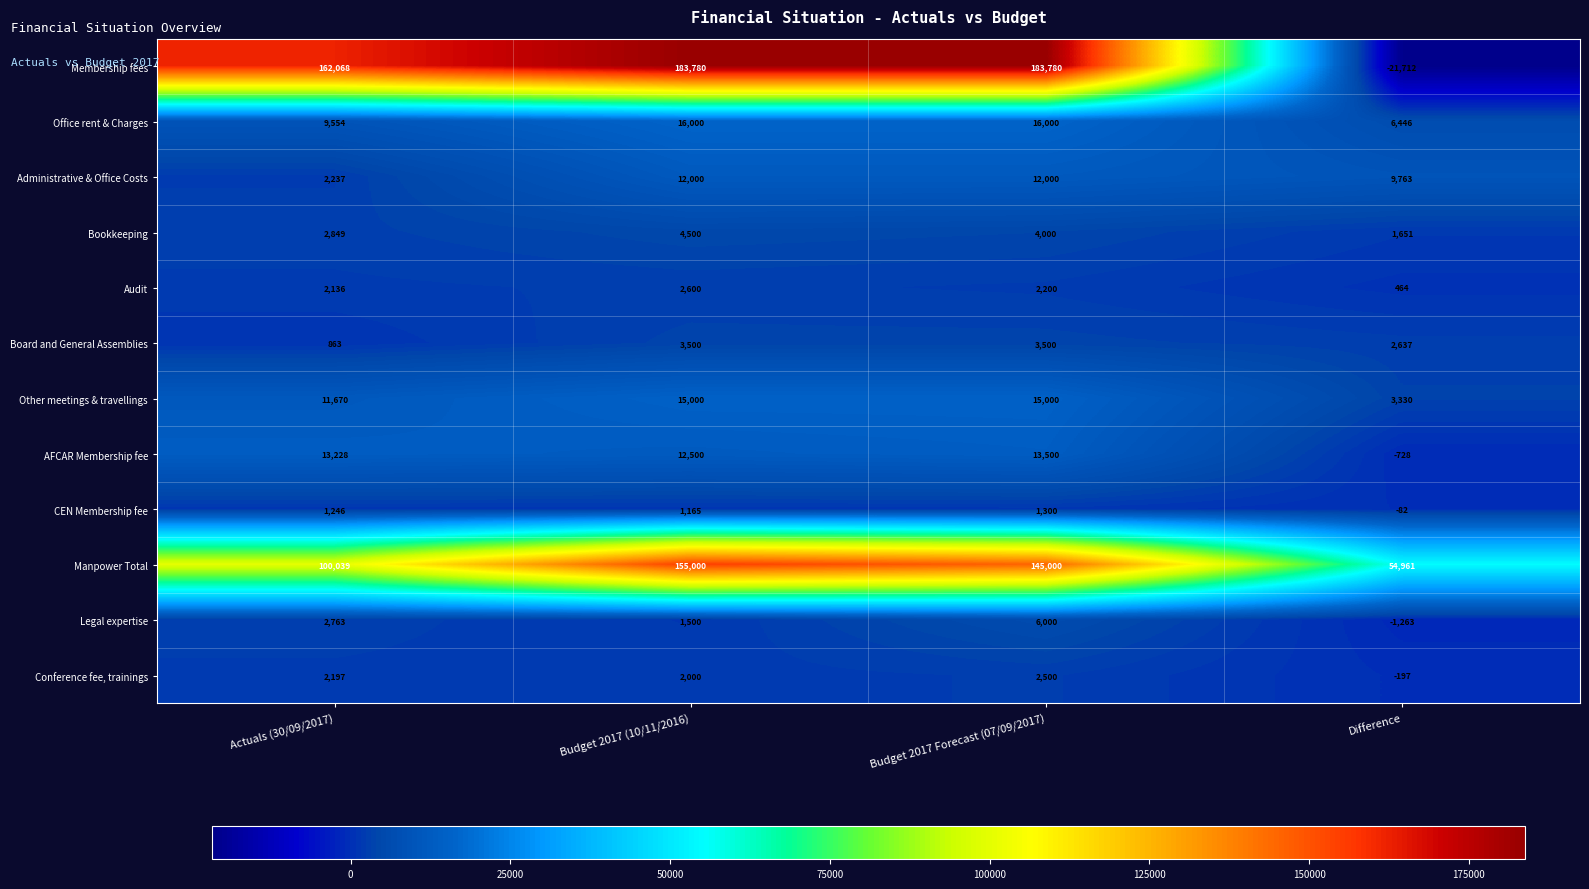

List the series in order of their peak value, lowest first.

CEN Membership fee, Conference fee, trainings, Audit, Board and General Assemblies, Bookkeeping, Legal expertise, Administrative & Office Costs, AFCAR Membership fee, Other meetings & travellings, Office rent & Charges, Manpower Total, Membership fees